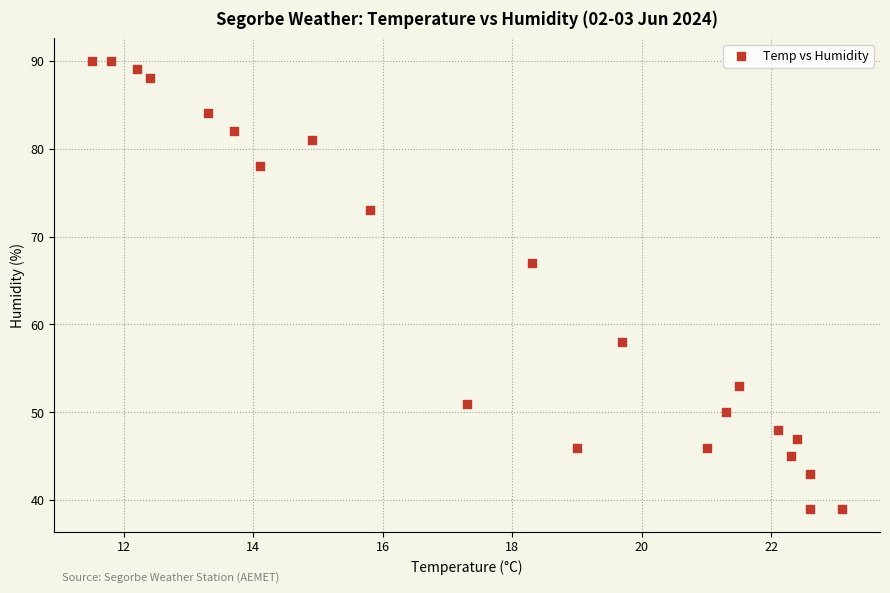

What is the range of Y values (max minus min)?

51